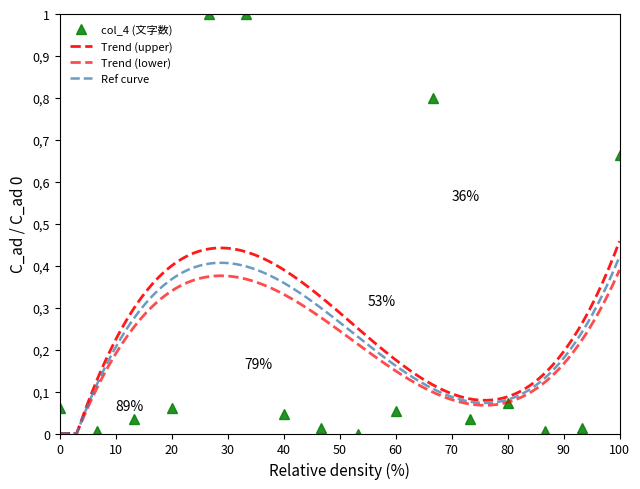

Between 8 and 12, which is larger?

12